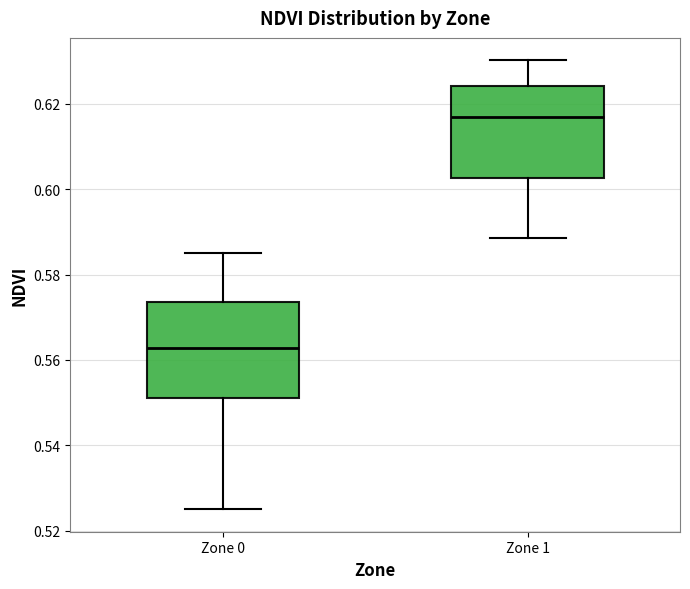

Where does the median line of the box for Zone 0 sit on the y-axis? The values are not printed on the chart, so give them approximately, as read against the axis.

0.562